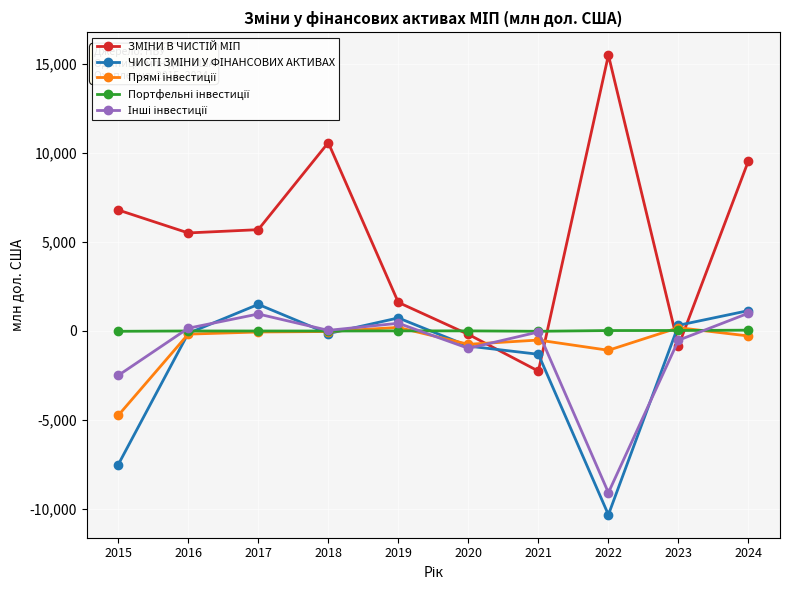

What is the minimum value shown in the chart?

-10306